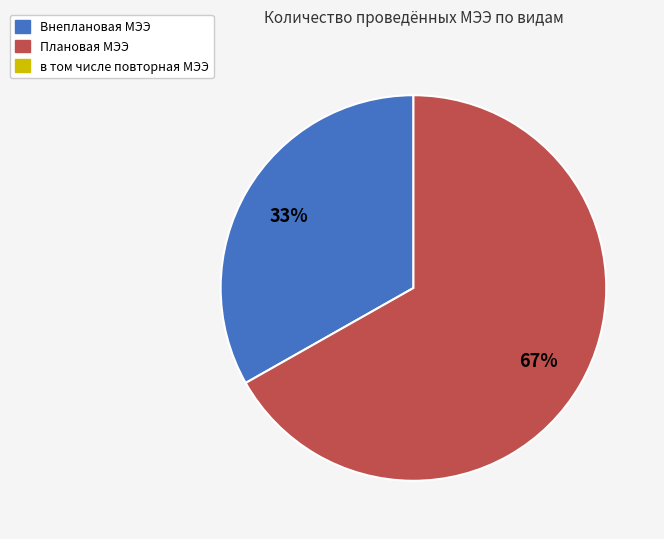

To the nearest percent, what is the average slice percentage?

50%